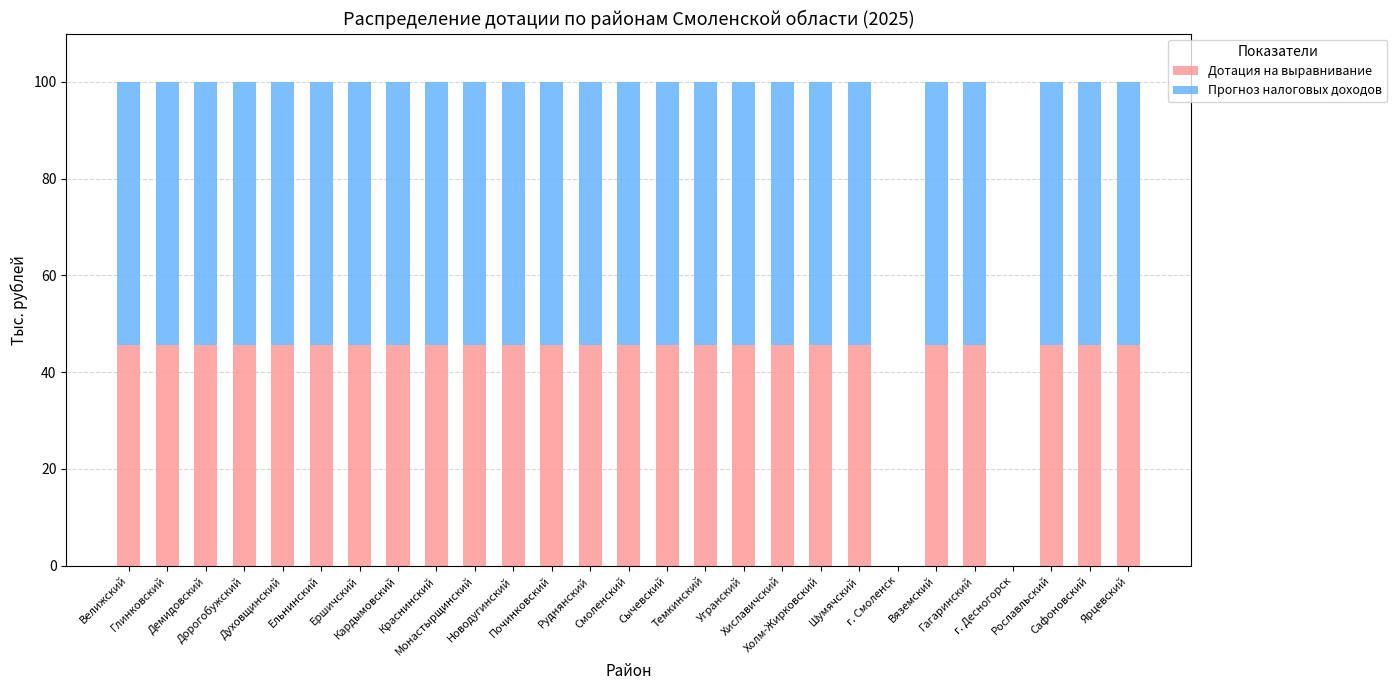

What is the highest value of the Дотация на выравнивание series?

45.5